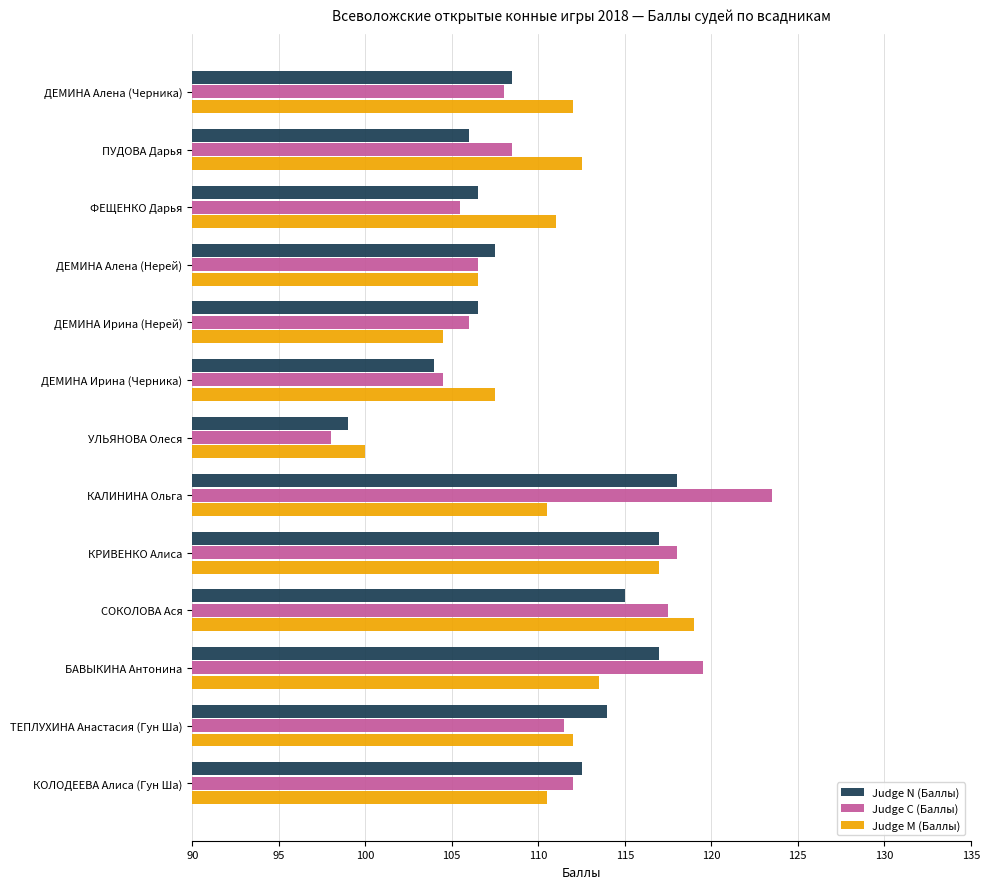

At which category does the chart reach its peak across all series?

КАЛИНИНА Ольга